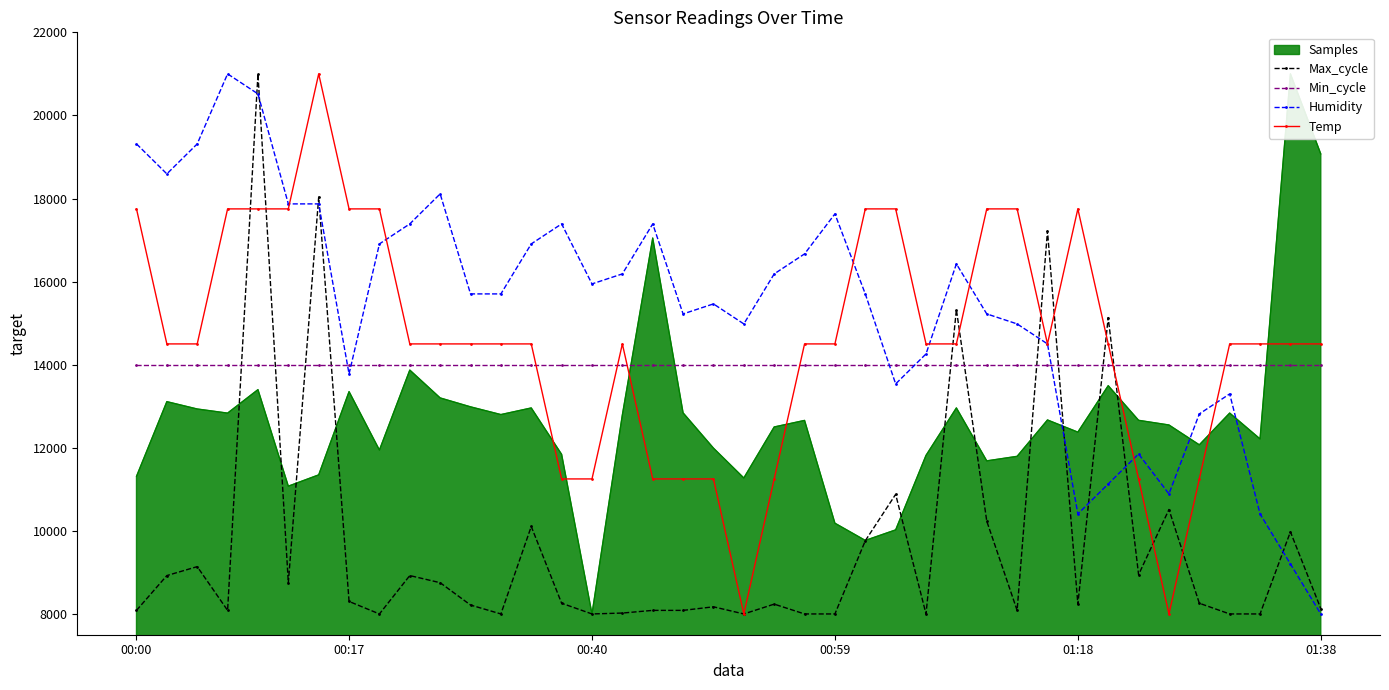

True or false: Humidity has more than 2 interior local peaks.

True